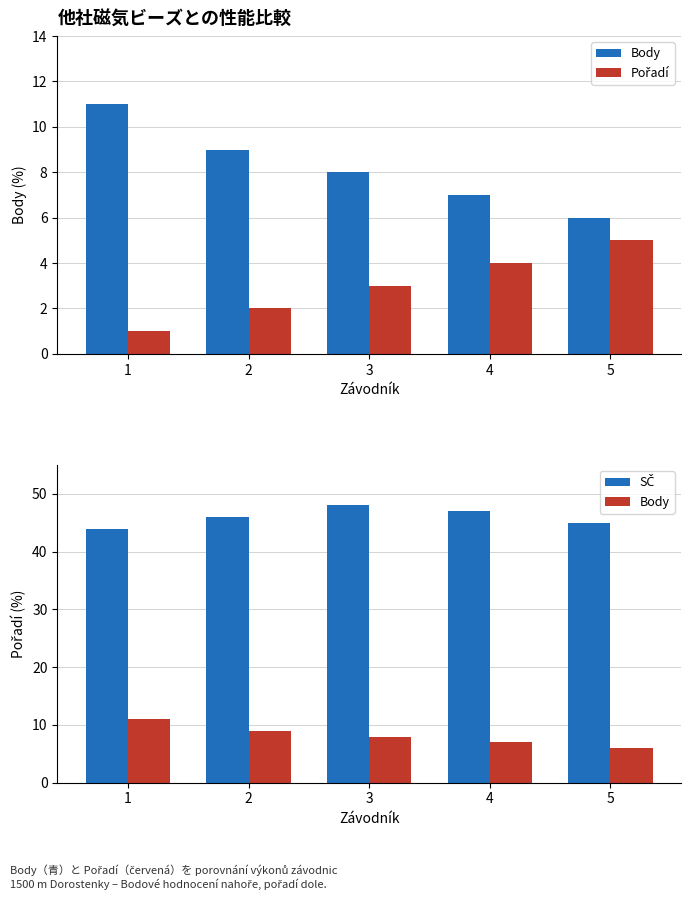

The value of Body at 3 is 8. True or false?

True